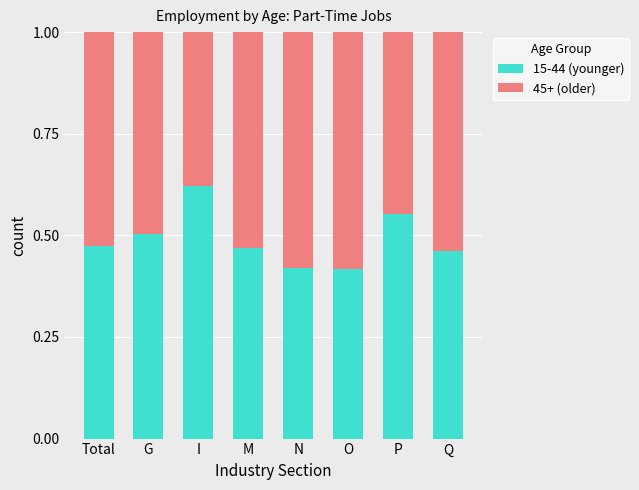

What is the sum of the 15-44 (younger) values at G and O?

0.9